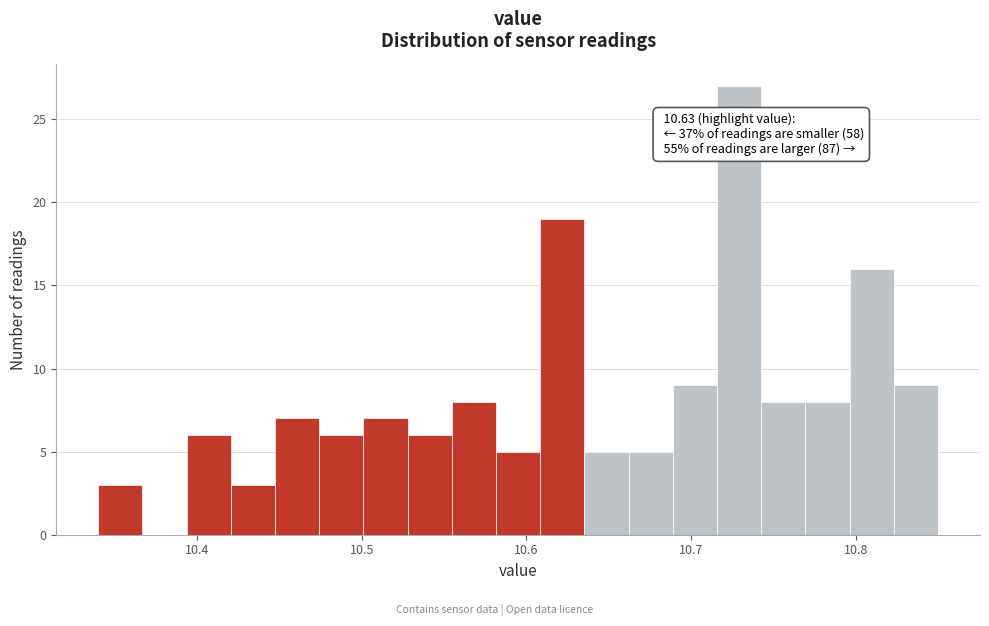

Read against the x-axis, roughly where is the centre of the tallest bar?

10.73